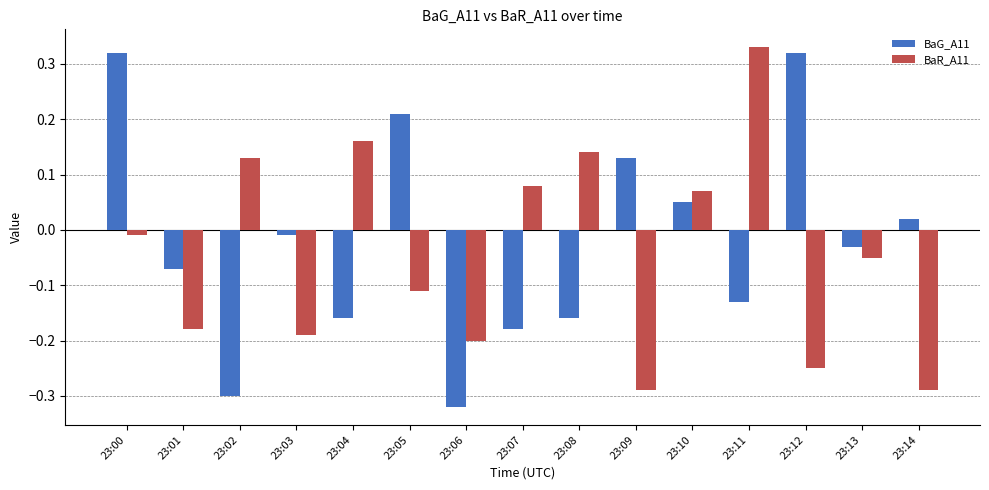

At which category is the sum across all series the highest?

23:00